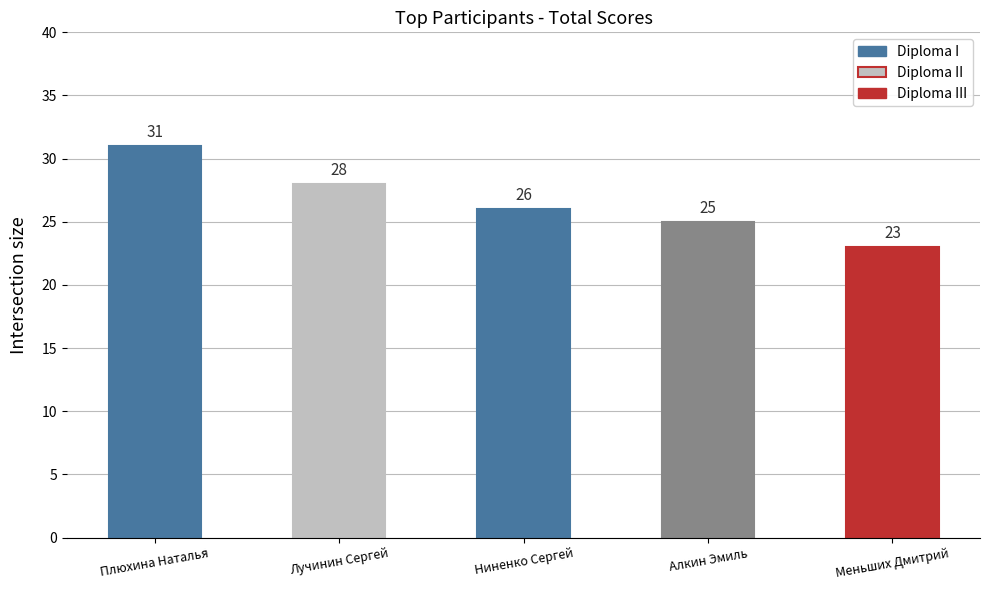

Reading left to right, what are all the values shown in this chart?

Плюхина Наталья=31	Лучинин Сергей=28	Ниненко Сергей=26	Алкин Эмиль=25	Меньших Дмитрий=23